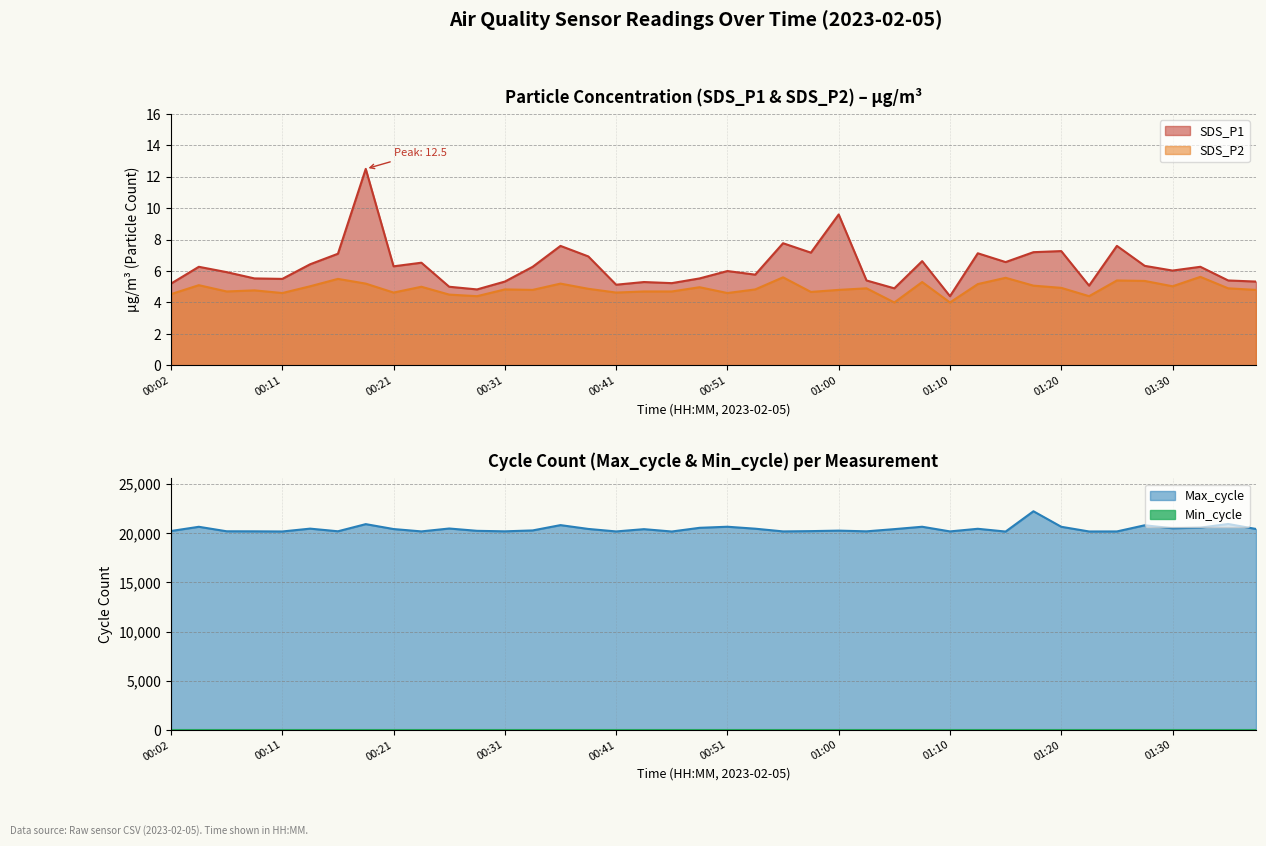

At how many categories does at least one series exceed 8346?

40